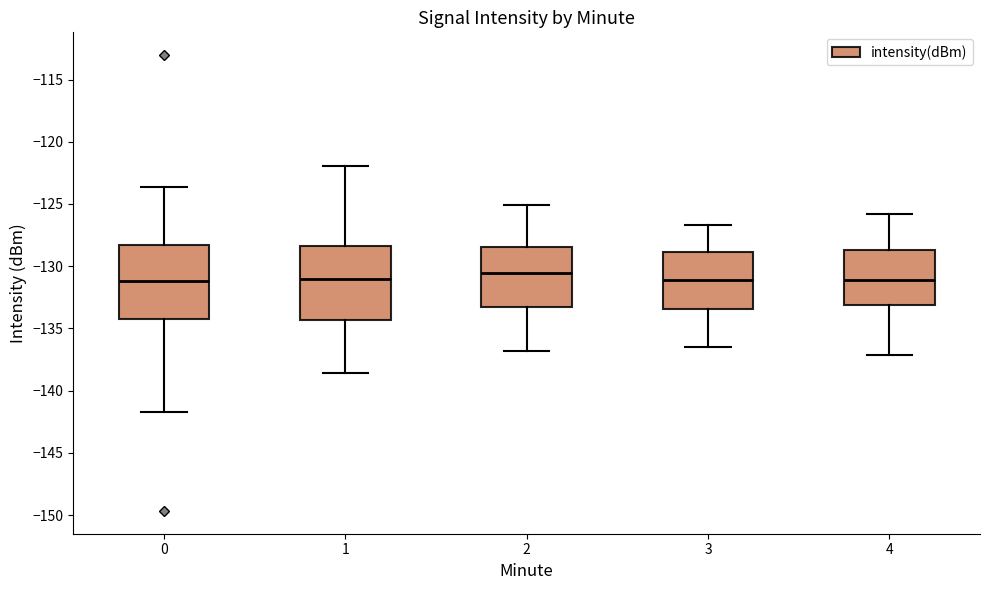

Reading left to right, transcribe this box plot: for each box, give where its median line is, the range the box spans, and where its two whiskers end, as read against the y-axis. The values are not printed on the chart, so give them approximately, as read against the axis.

0: median -131.0, box -134.5 to -128.5, whiskers -142.0 to -123.5
1: median -131.0, box -134.5 to -128.5, whiskers -138.5 to -122.0
2: median -130.5, box -133.5 to -128.5, whiskers -137.0 to -125.0
3: median -131.0, box -133.5 to -129.0, whiskers -136.5 to -126.5
4: median -131.0, box -133.0 to -128.5, whiskers -137.0 to -126.0